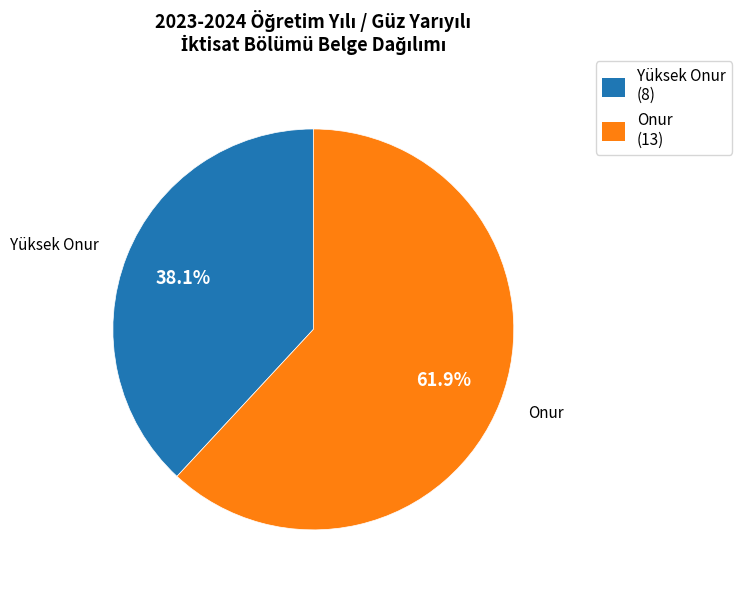

To the nearest percent, what percentage of the pie is Yüksek Onur?

38%